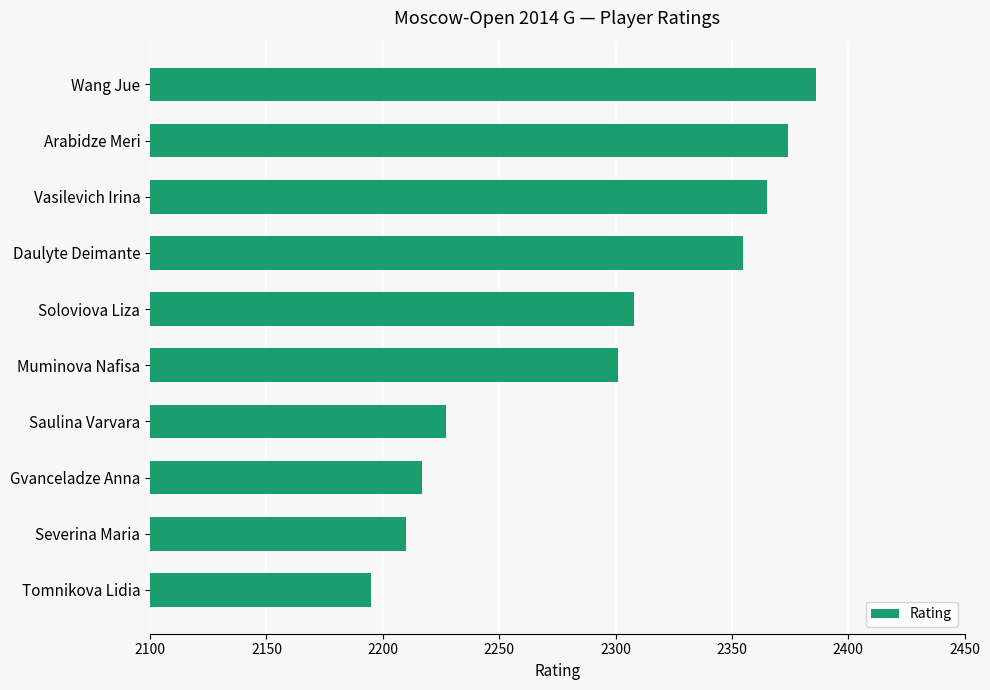

The value at Soloviova Liza is 852. True or false?

False